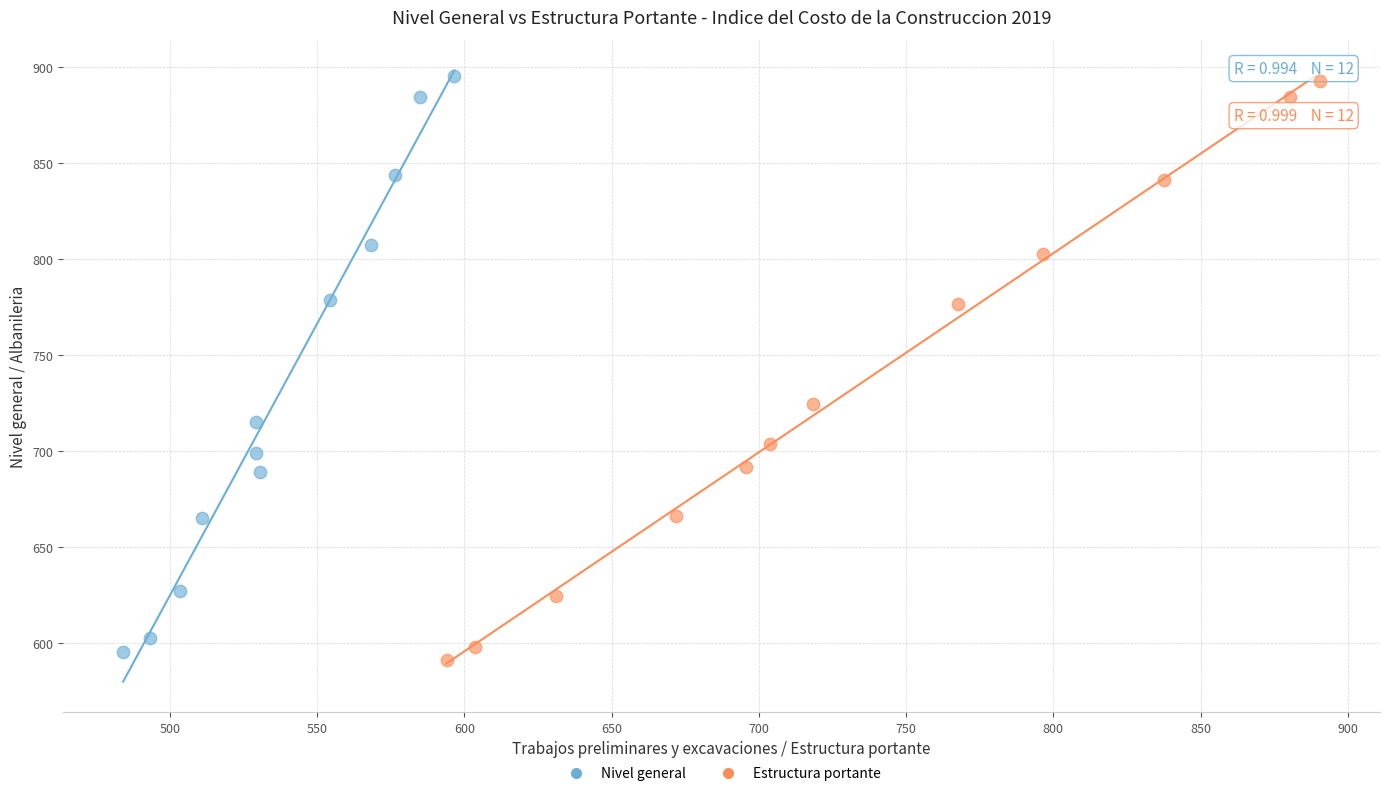

Which series contains the lowest Y value?

Estructura portante